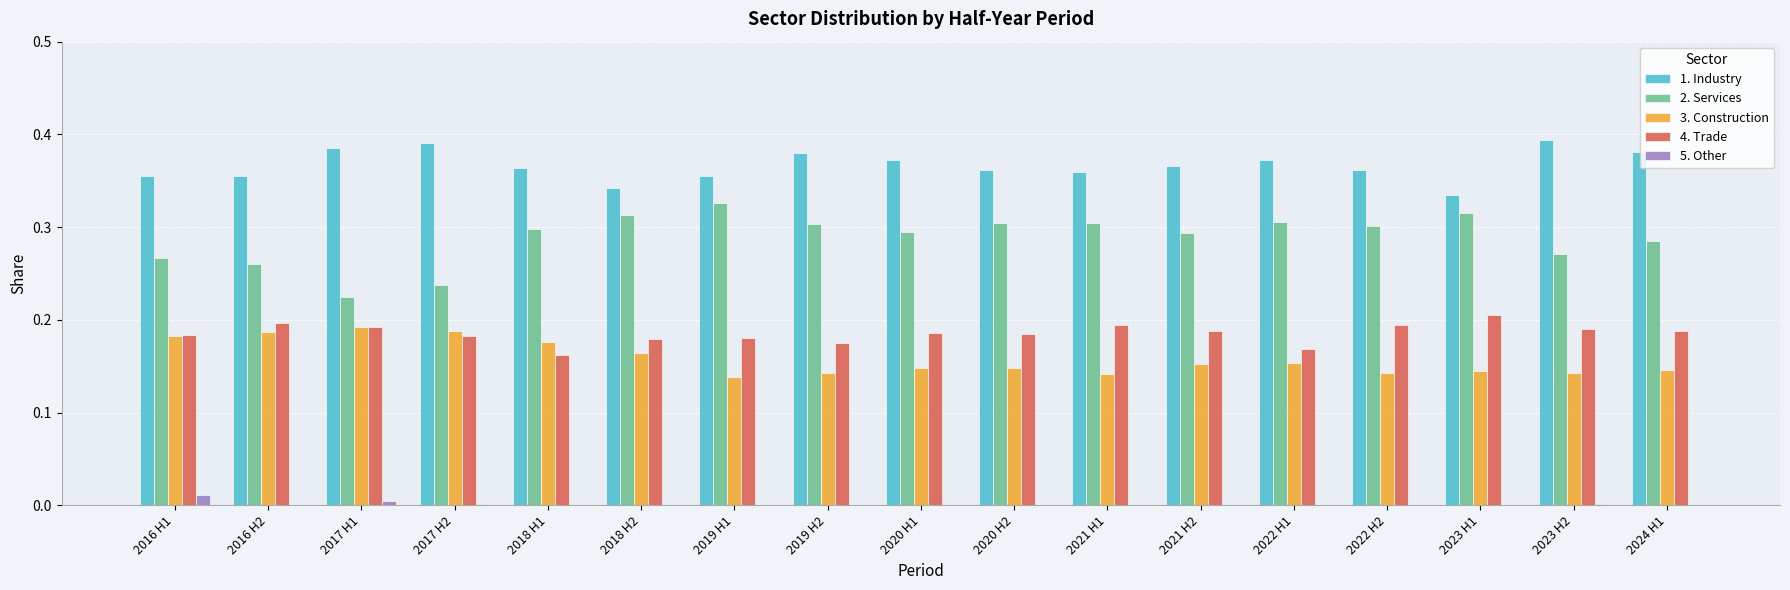

The value of 5. Other at 2019 H2 is 0.0. True or false?

True